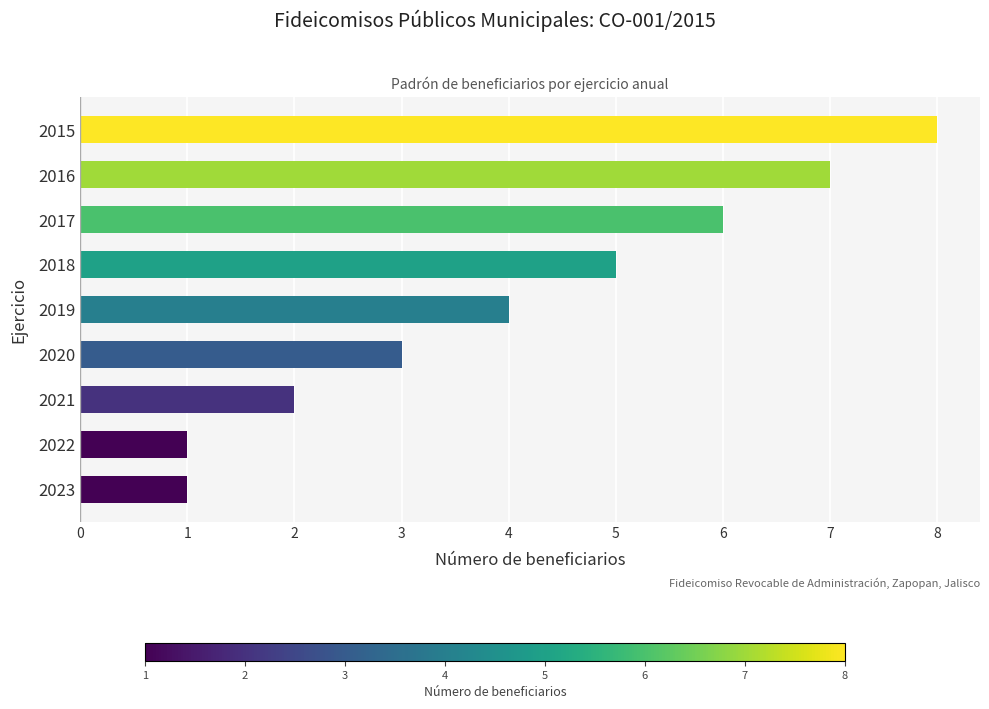

Between 2019 and 2017, which is larger?

2017